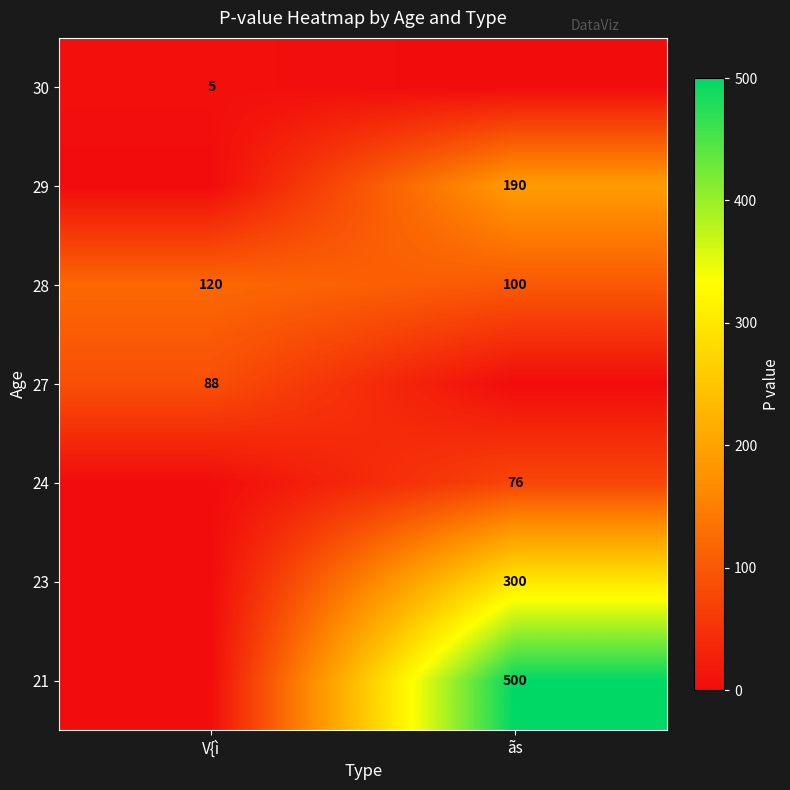

What is the spread (max minus min) of values at V{ì?

120